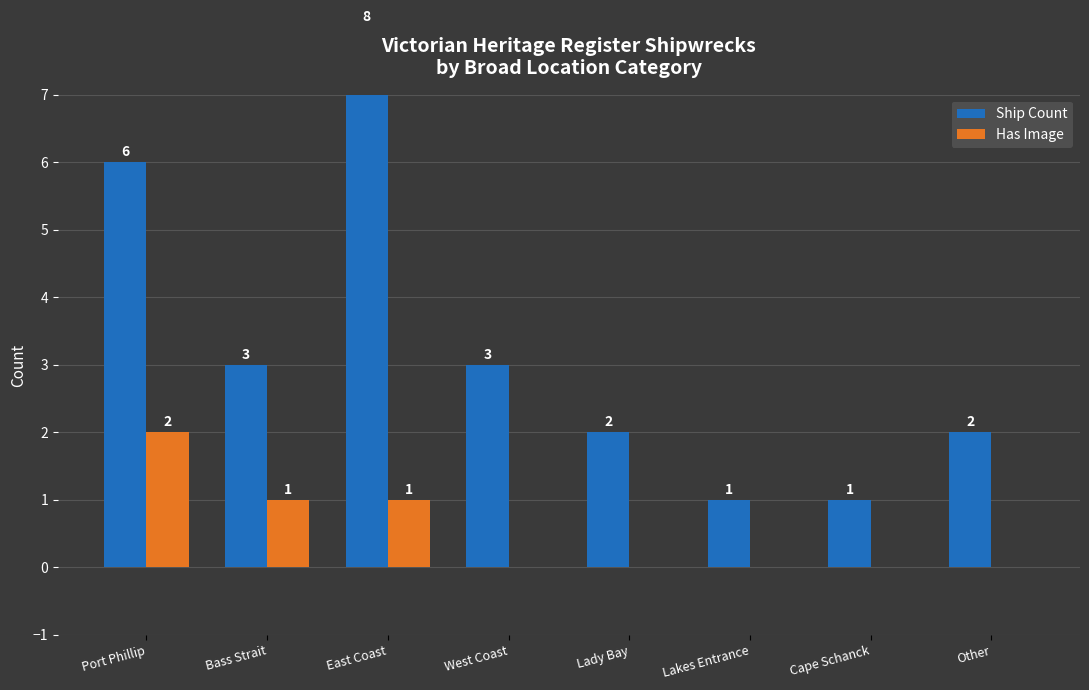

What is the total value across all series at Lady Bay?

2